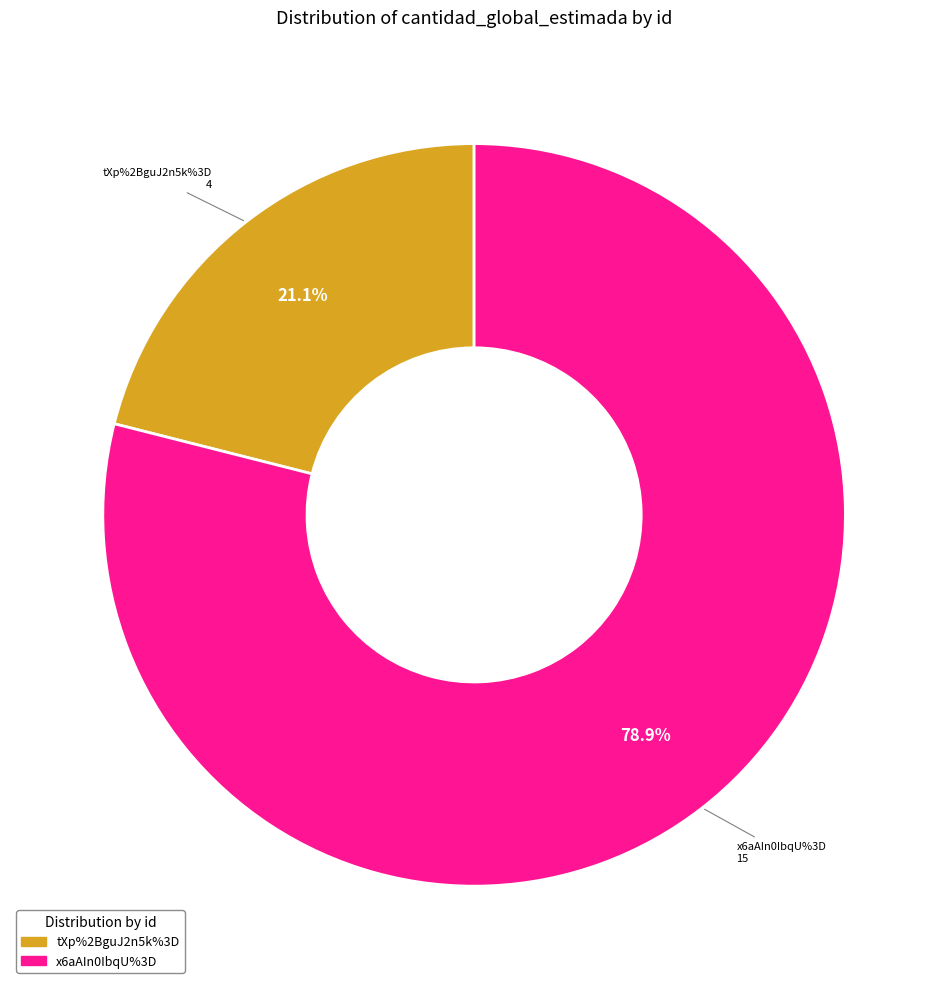

How many slices are in this pie chart?

2